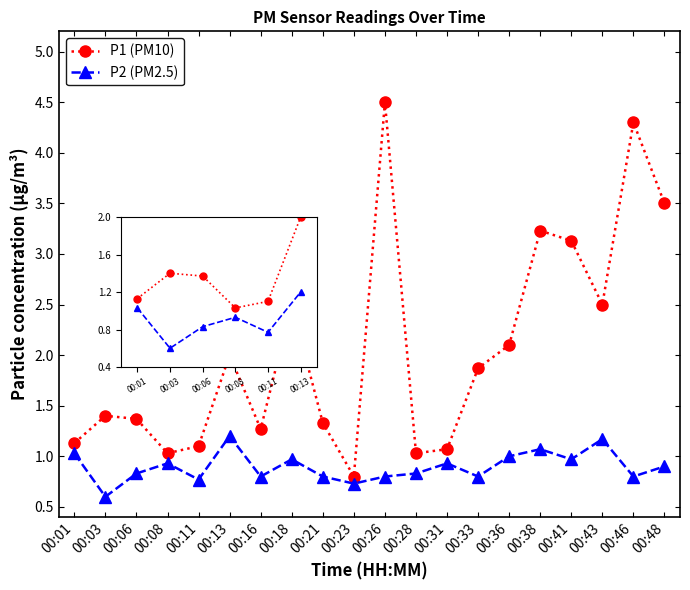

The P1 series shows 2.0 at 00:13. True or false?

True